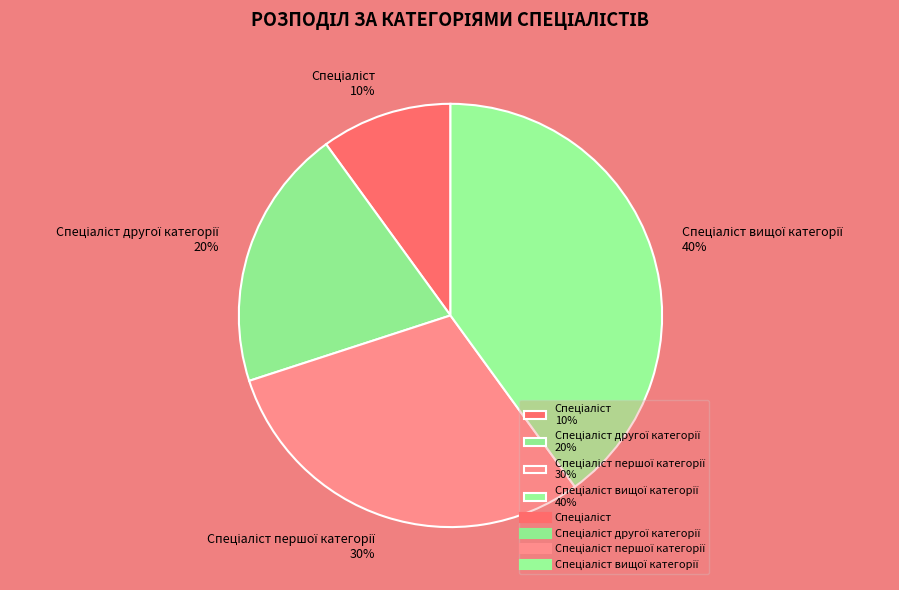

Is there any slice that represents more than half of the pie?

No